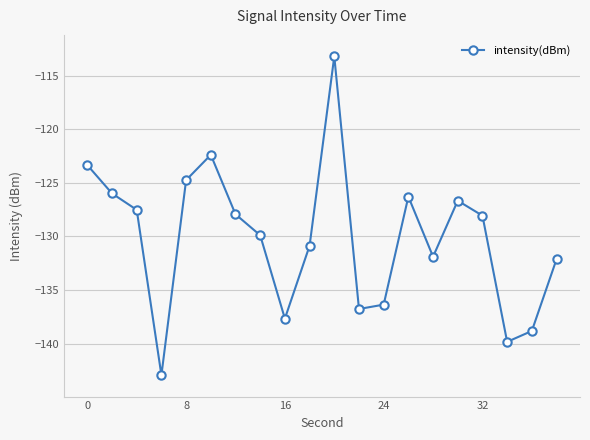

What is the smallest value displayed?

-142.9